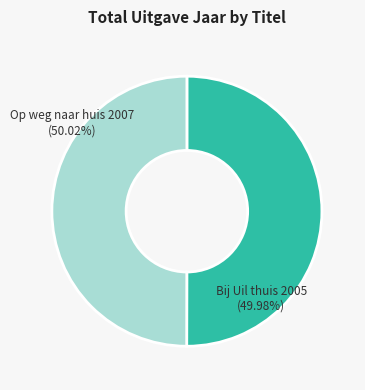

Is there any slice that represents more than half of the pie?

Yes